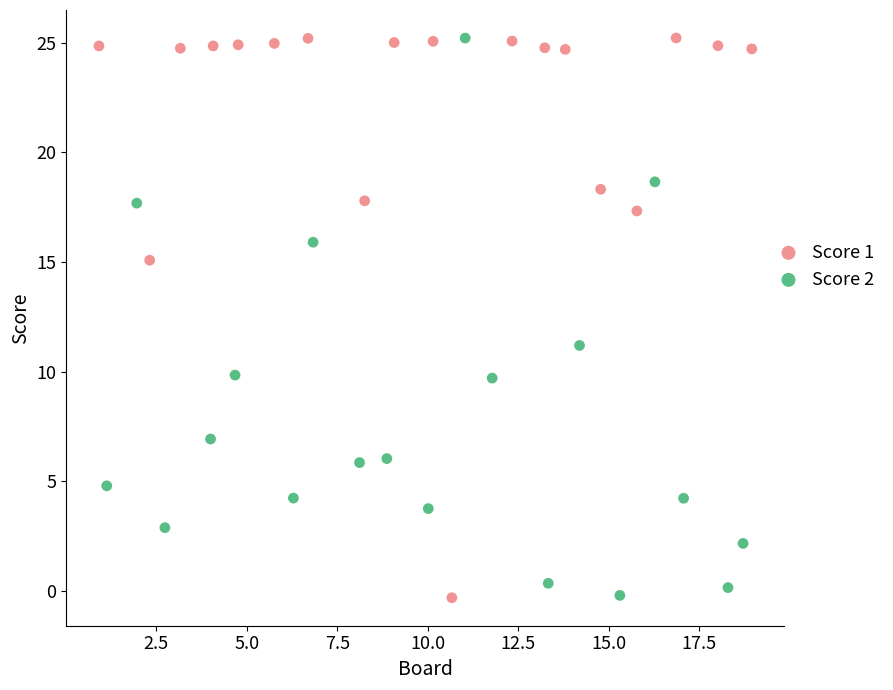

What are all the series names shown in the legend?

Score 1, Score 2